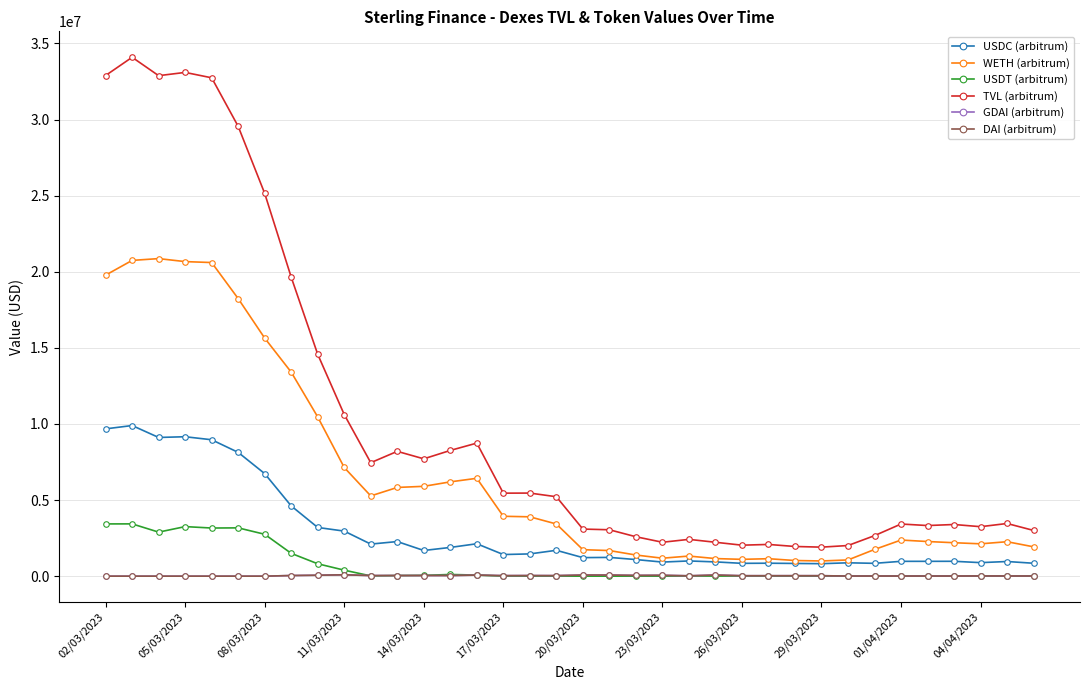

Reading right to left, list all the values displayed in this chart.

USDC (arbitrum): 848179.2	962796.3	888714.7	976886.9	974679.6	974622.8	843276.0	877866.1	819601.5	835421.1	851215.2	842488.8	937095.6	999693.7	925504.4	1090944.0	1232800.6	1218210.7	1699095.0	1462146.9	1420638.7	2129530.4	1887505.5	1686983.9	2273631.0	2106859.8	2960265.3	3199446.3	4614850.9	6736386.0	8132508.5	8961933.7	9160449.0	9112730.5	9896464.3	9677306.0
WETH (arbitrum): 1926973.6	2263370.0	2124921.0	2196892.7	2275637.9	2373039.8	1753420.2	1065397.5	998530.7	1028070.7	1147140.7	1105063.4	1155482.9	1320901.1	1179778.8	1389387.6	1682805.7	1739815.8	3428443.7	3899029.5	3934650.5	6429705.3	6195489.7	5902209.7	5828694.5	5272822.4	7139363.6	10460042.0	13403931.2	15639447.6	18235013.8	20604504.9	20666145.0	20863216.7	20745535.2	19776883.8
USDT (arbitrum): 569.8	564.0	575.2	567.8	567.8	2123.6	2141.3	2117.6	2427.5	2397.8	2361.2	7351.6	7314.5	7078.8	796.1	792.7	827.1	832.1	884.9	785.0	1424.5	71349.5	111354.8	52475.8	39468.6	16799.7	393854.3	814330.6	1498928.1	2751894.5	3172888.9	3162282.5	3255976.1	2893166.8	3435202.6	3432405.6
TVL (arbitrum): 3003798.6	3460517.8	3250241.9	3394196.7	3325454.6	3426315.2	2662216.8	2012915.1	1906434.3	1950055.7	2083973.3	2035554.3	2226773.9	2417330.9	2228168.7	2590296.0	3048814.2	3093498.9	5218899.8	5458698.1	5453296.5	8741973.1	8260531.1	7708802.4	8200179.5	7455450.5	10617618.6	14574003.6	19641173.4	25146956.5	29551302.3	32741917.9	33095758.7	32882290.2	34090341.1	32892726.4
GDAI (arbitrum): 12410.6	12535.8	15717.8	9653.4	9738.2	9806.9	9803.0	9260.1	30641.5	30624.6	29981.5	29806.2	75700.8	24035.8	58820.9	51454.1	71655.0	73608.8	36606.5	40146.8	35592.7	69827.8	42238.0	42149.2	41880.1	40676.1	89112.0	61941.0	42179.0	6.7	1.3	1.3	1.3	1.3	1.0	1.0
DAI (arbitrum): 12410.6	12535.8	15717.8	9653.4	9738.2	9806.9	9803.0	9260.1	30641.5	30624.6	29981.5	29806.2	75700.8	24035.8	58820.9	51454.1	71655.0	73608.8	36606.5	40146.8	35592.7	69827.8	42238.0	42149.2	41880.1	40676.1	89112.0	61941.0	42179.0	6.7	1.3	1.3	1.3	1.3	1.0	1.0